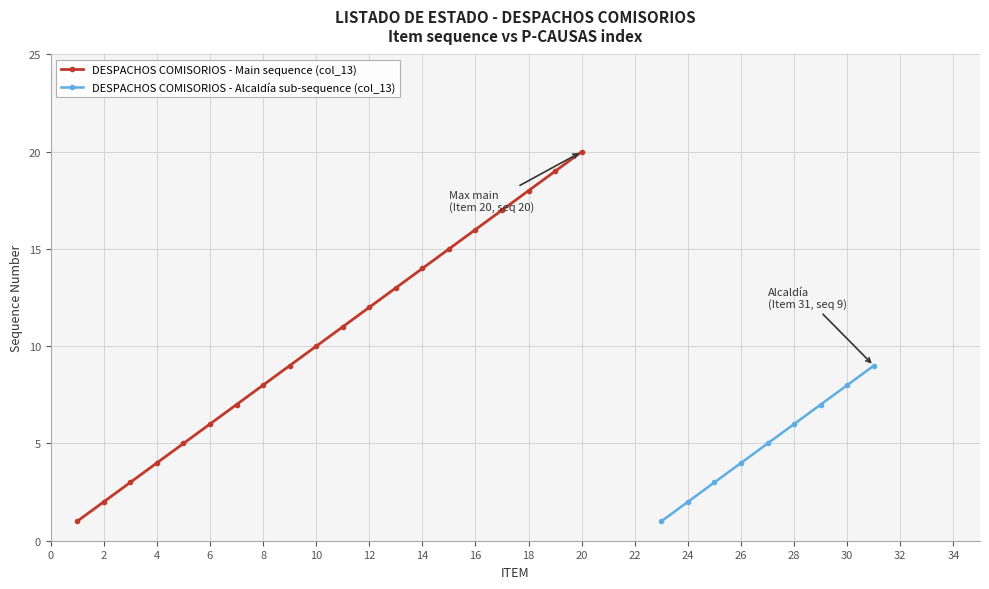

How many data points are above 11?

9